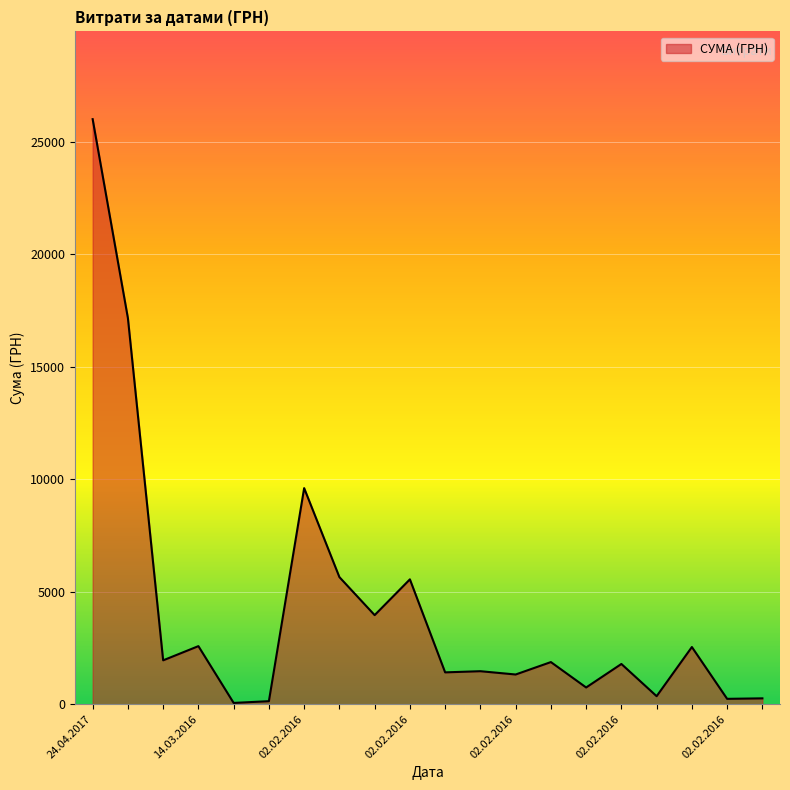

What is the difference between the maximum and minimum values?

25941.9